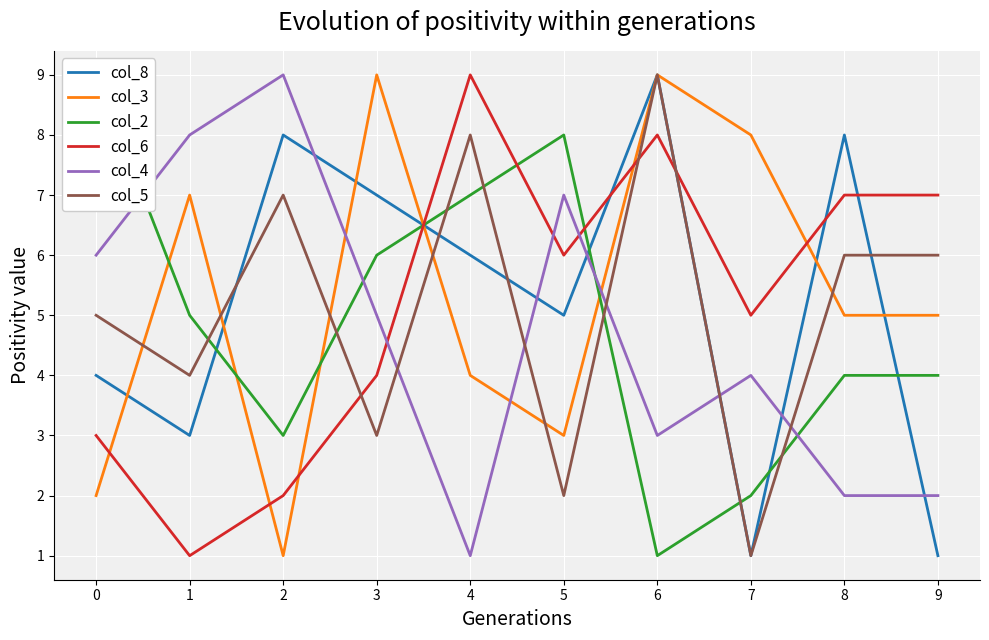

Reading left to right, transcribe all the data shown in this chart.

col_8: 4	3	8	7	6	5	9	1	8	1
col_3: 2	7	1	9	4	3	9	8	5	5
col_2: 9	5	3	6	7	8	1	2	4	4
col_6: 3	1	2	4	9	6	8	5	7	7
col_4: 6	8	9	5	1	7	3	4	2	2
col_5: 5	4	7	3	8	2	9	1	6	6